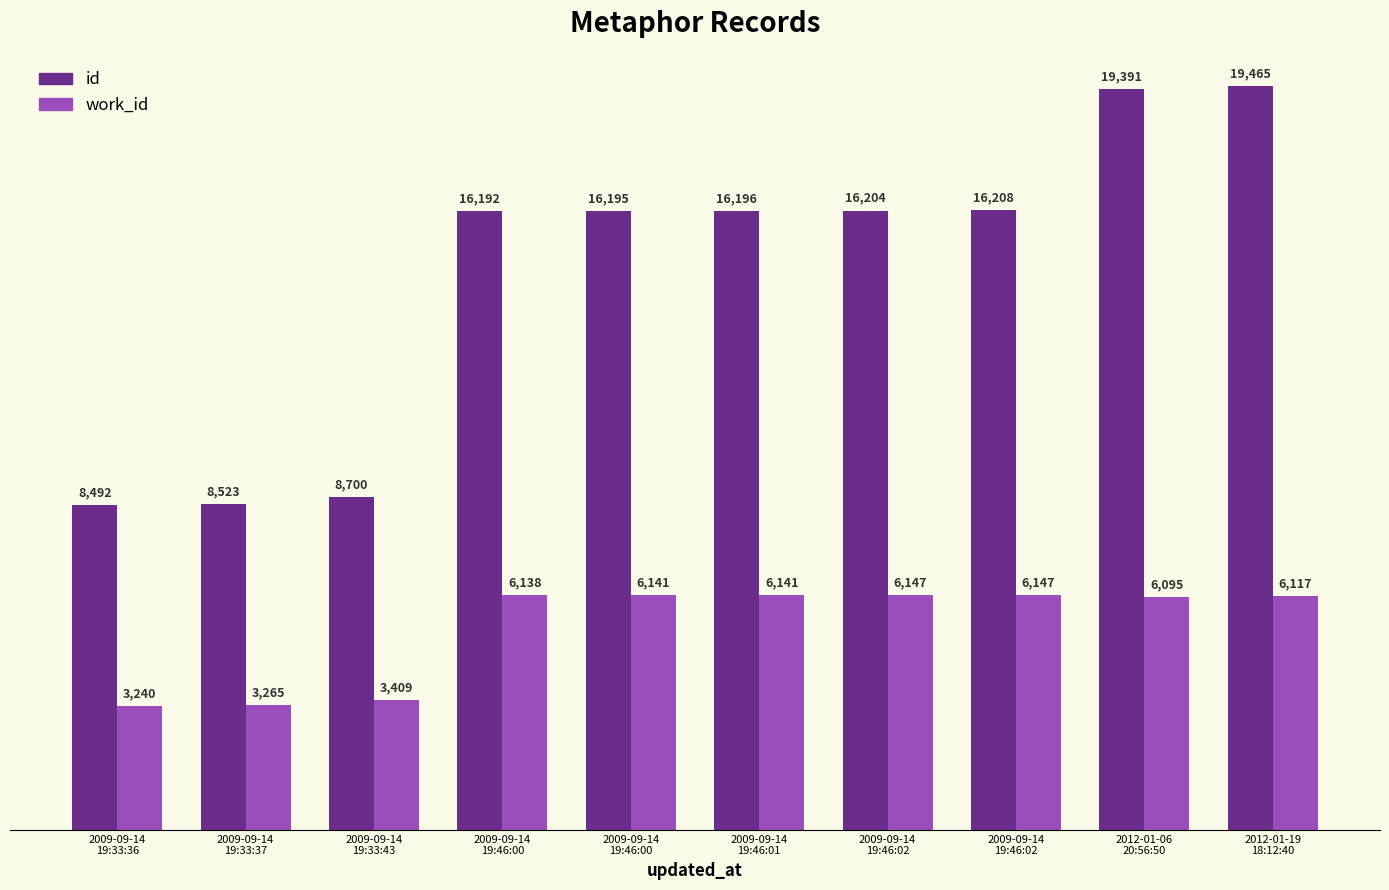

What are all the series names shown in the legend?

id, work_id